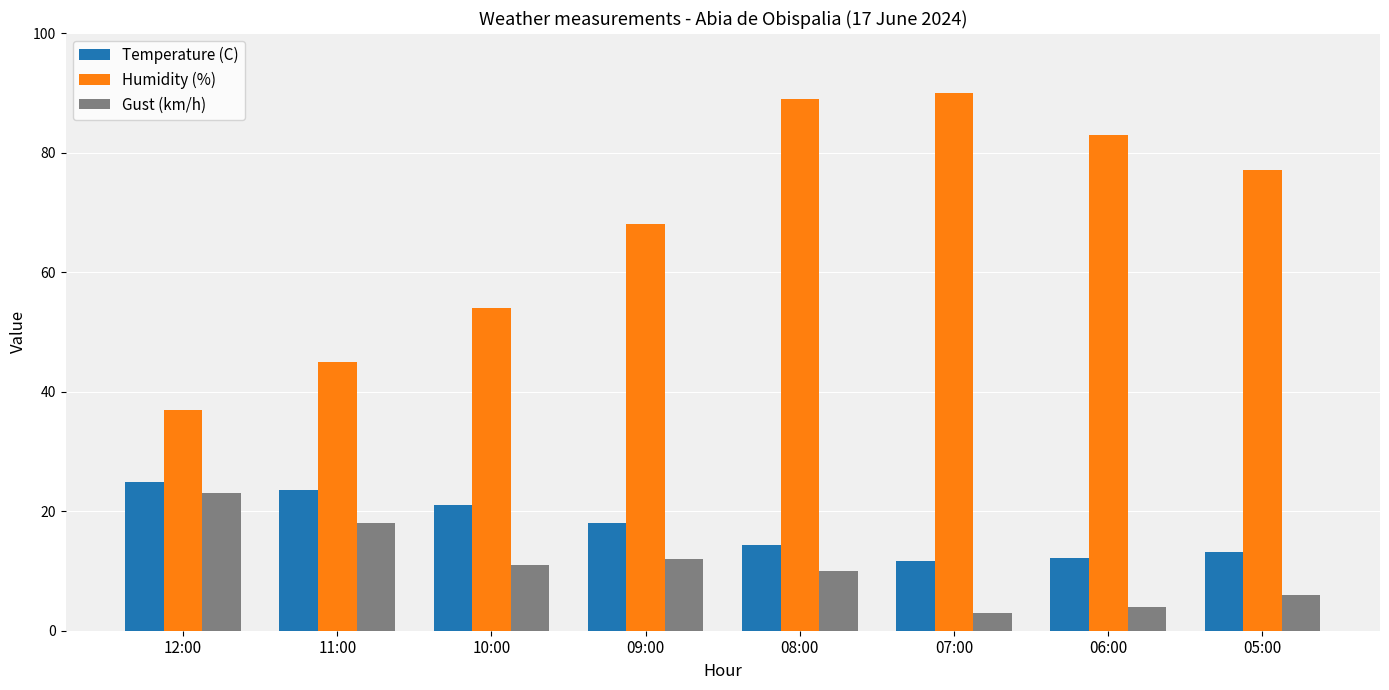

Reading left to right, extract all data points from this chart.

Temperature (C): 24.9	23.5	21.1	18.0	14.3	11.7	12.2	13.1
Humidity (%): 37.0	45.0	54.0	68.0	89.0	90.0	83.0	77.0
Gust (km/h): 23.0	18.0	11.0	12.0	10.0	3.0	4.0	6.0